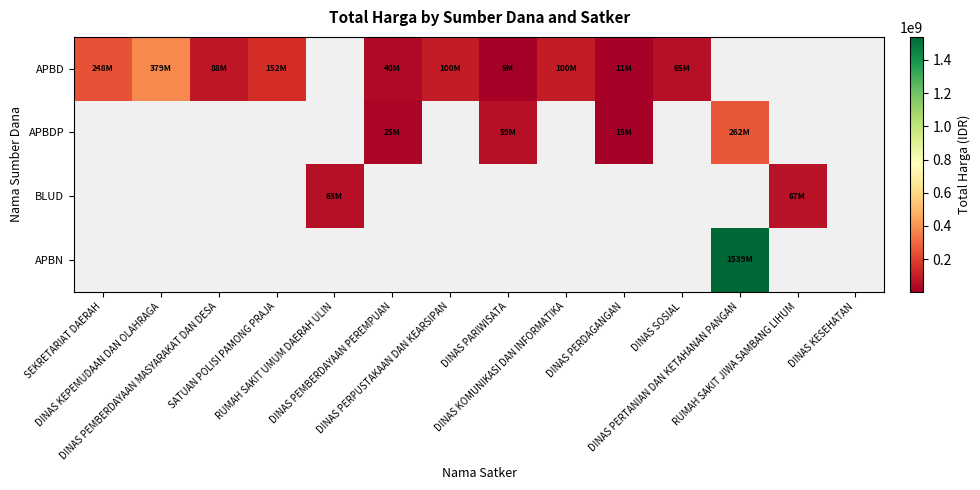

Which category has the lowest value in the APBD series?

DINAS PARIWISATA